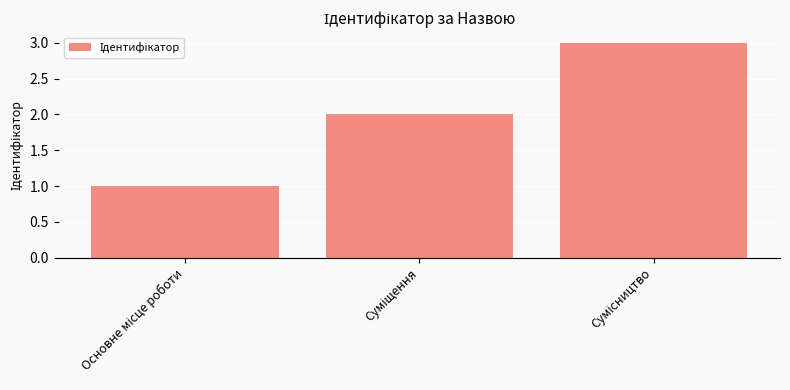

What is the maximum value shown in the chart?

3